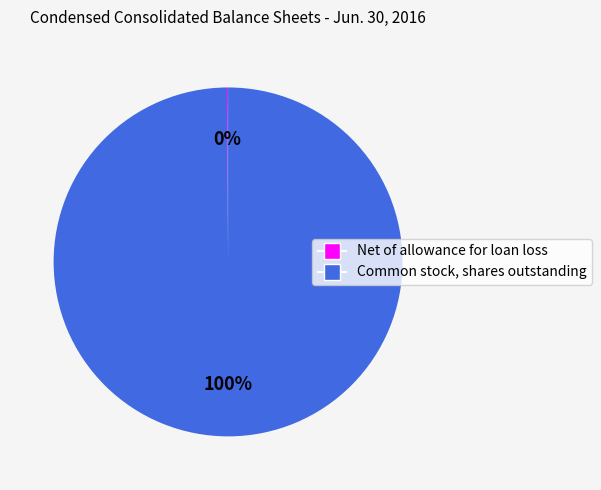

Which slice represents more than half of the pie?

Common stock, shares outstanding